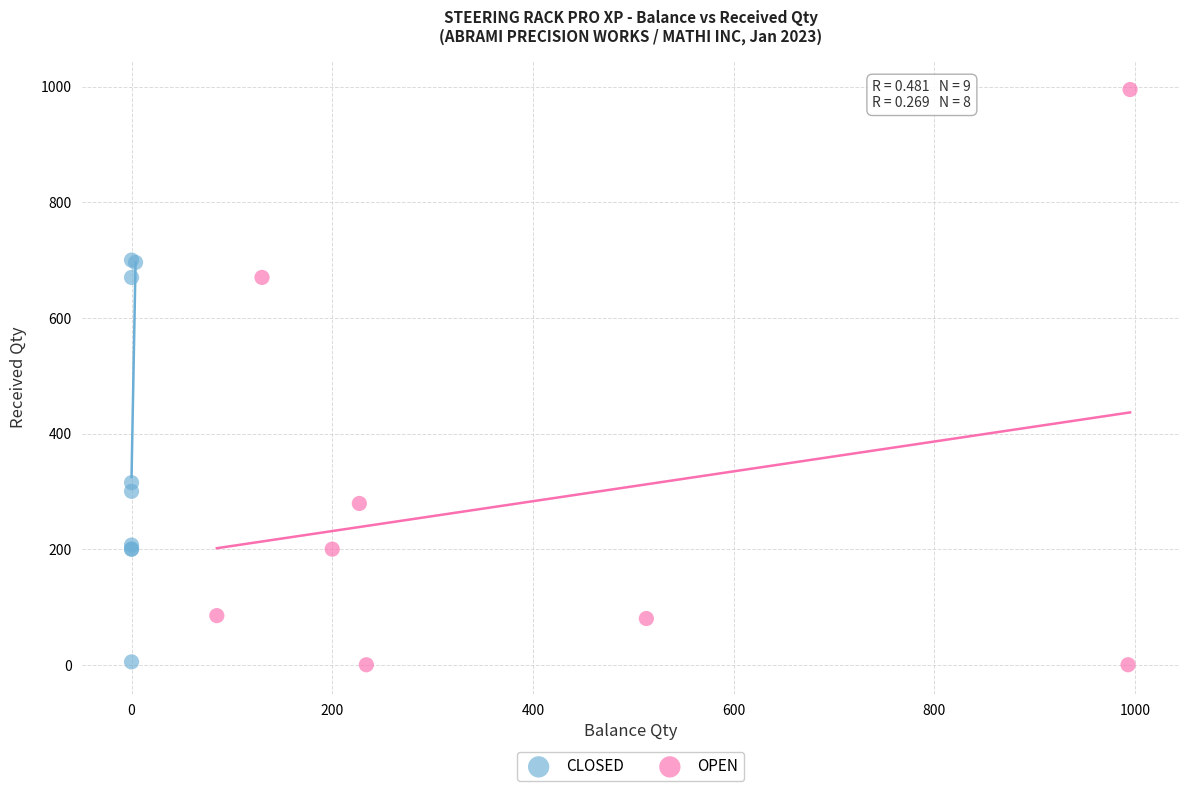

Which series has the largest Y range (max minus min)?

OPEN